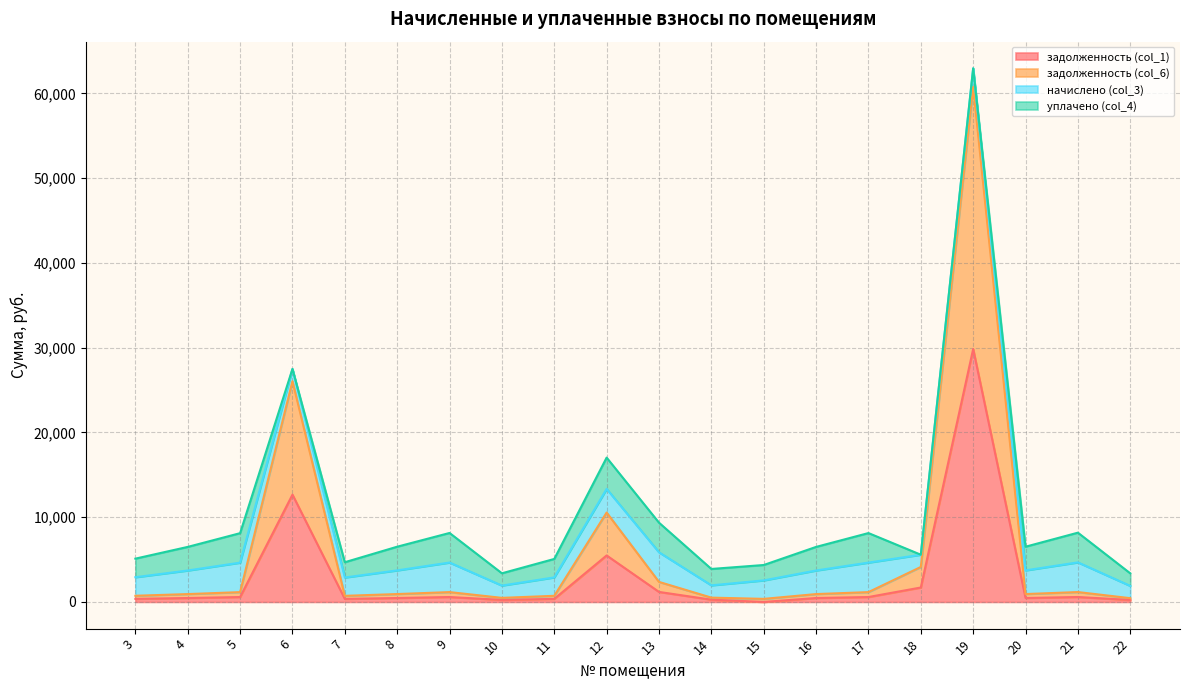

What is the maximum value for задолженность (col_1)?

29848.4